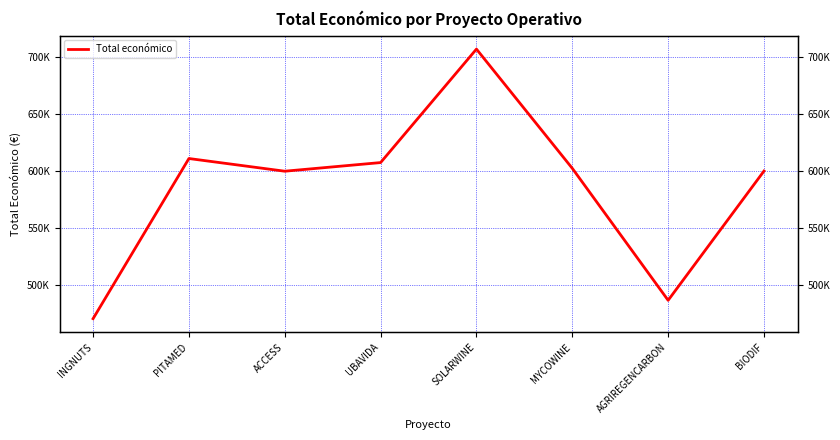

What is the label of the 1st point from the right?

BIODIF